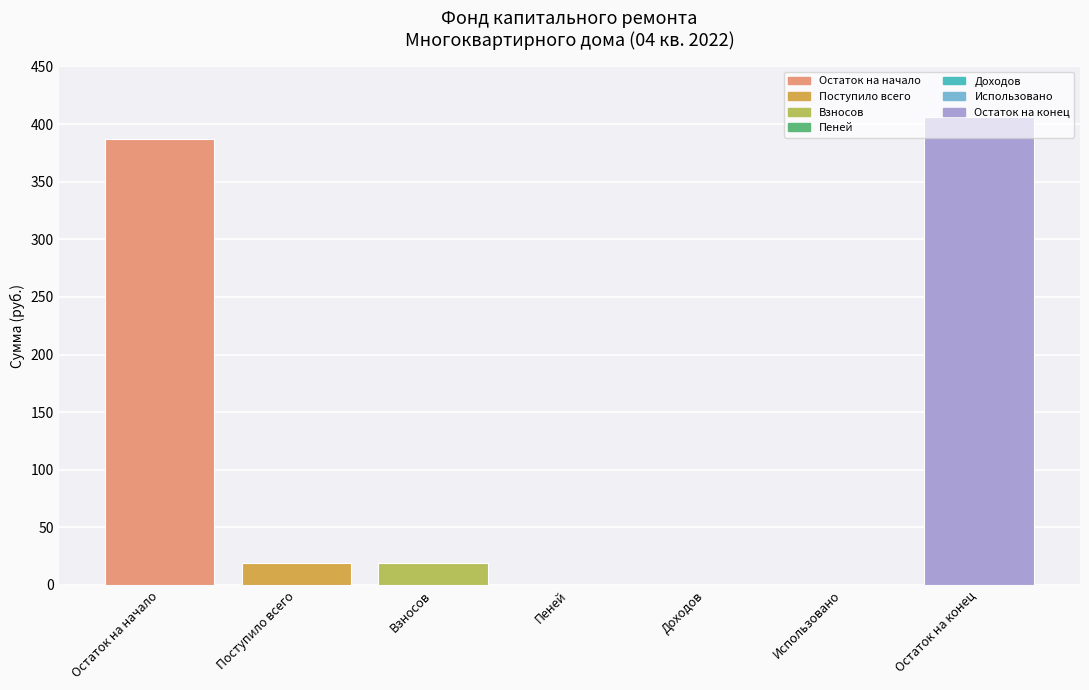

What is the approximate value at Взносов?

19.1